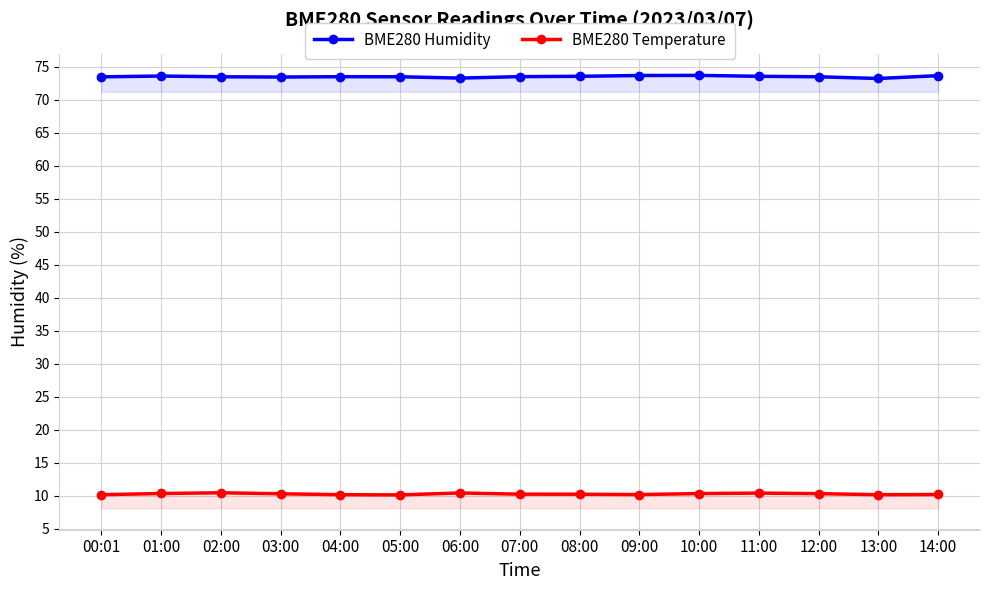

Which has a higher value, 00:01 or 09:00?

09:00